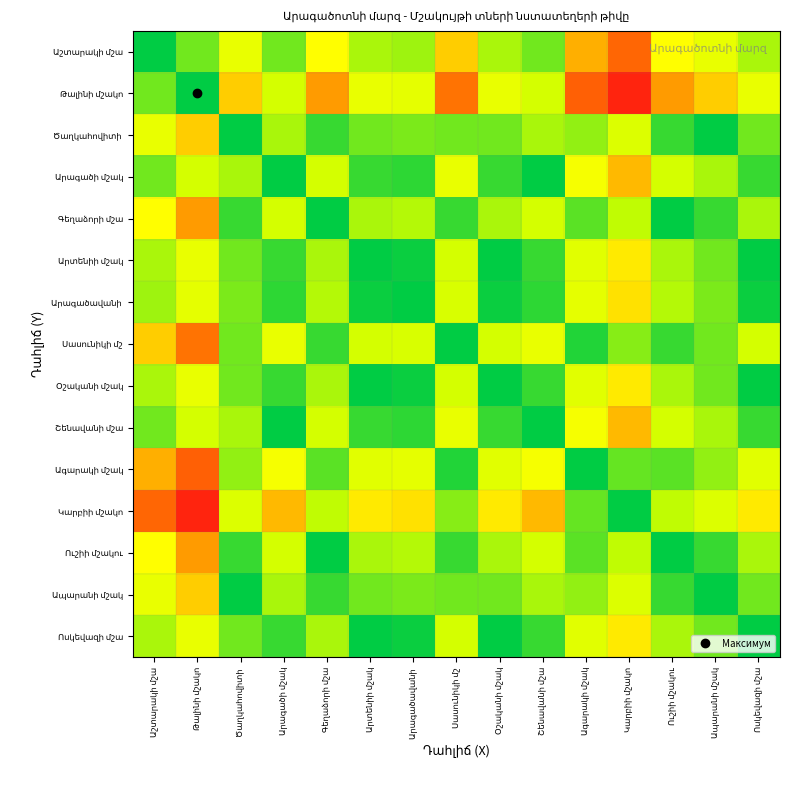

True or false: Աշտարակի մշա has a value of 0.4 at Ծաղկահովիտի.

True